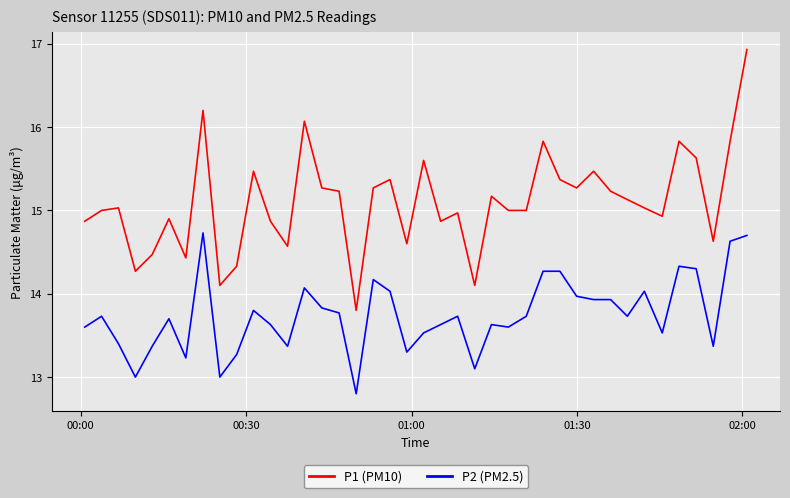

What is the difference between the maximum and minimum values in the P1 (PM10) series?

3.1